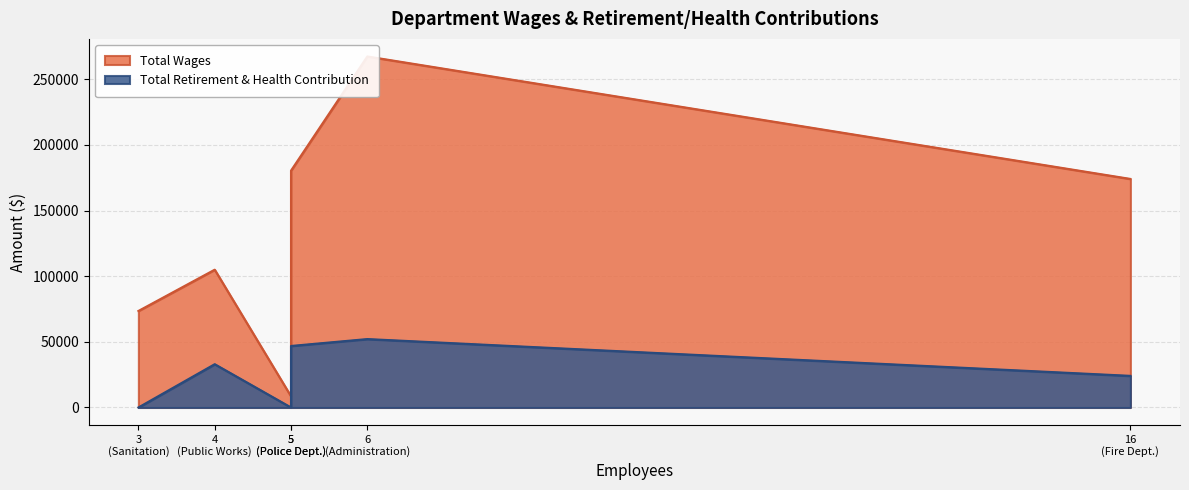

True or false: Total Retirement & Health Contribution and Total Wages cross at least once.

False